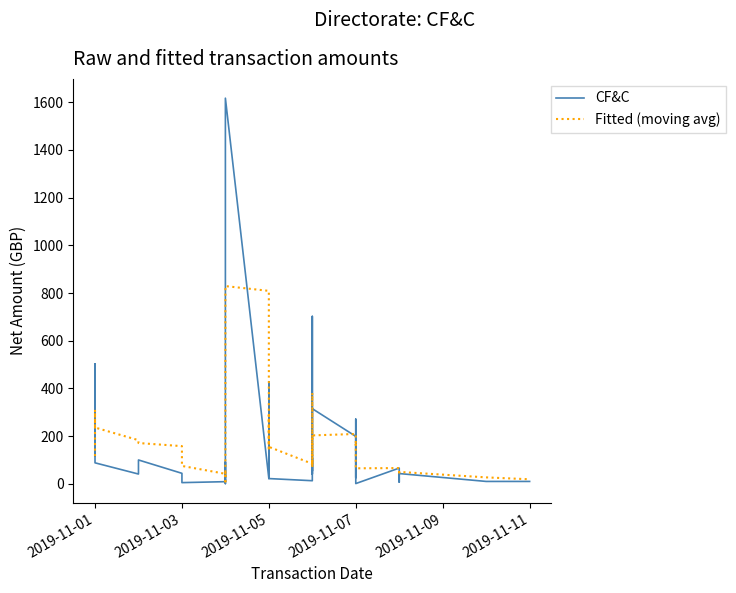

How many data points in CF&C are less than 63?

20